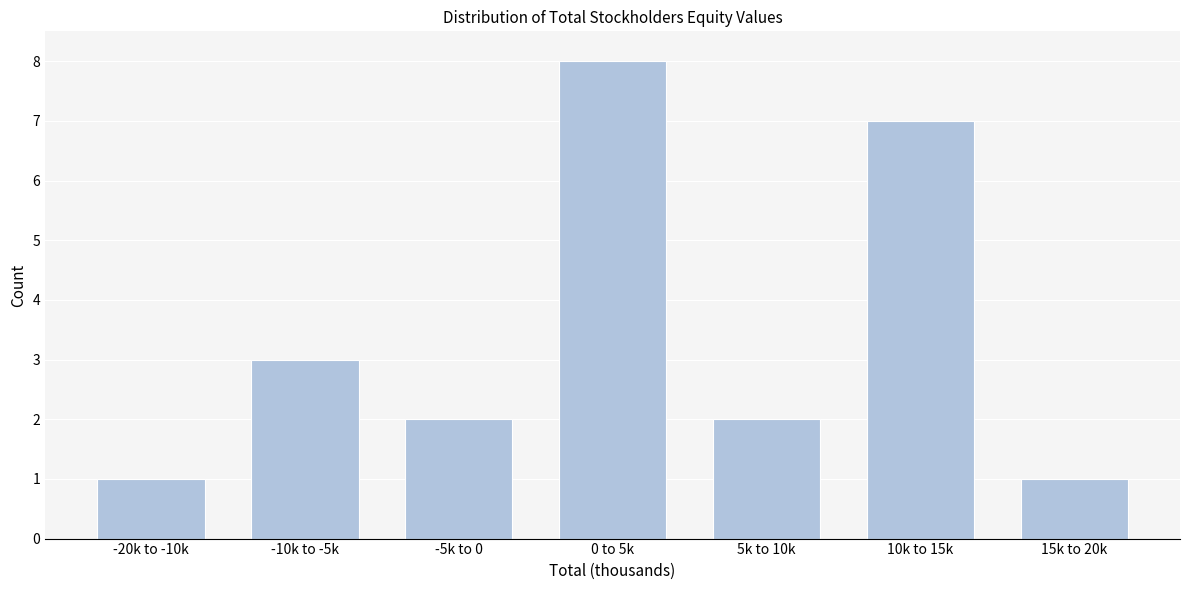

Reading left to right, extract all data points from this chart.

1	3	2	8	2	7	1